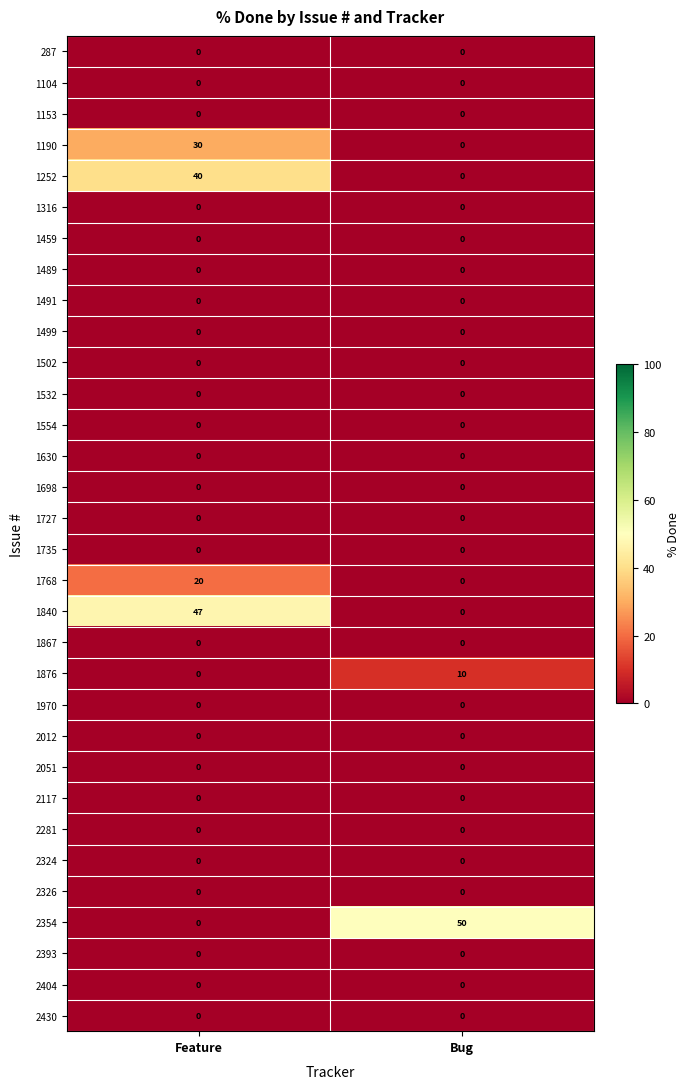

Which category has the highest value across all series?

Bug